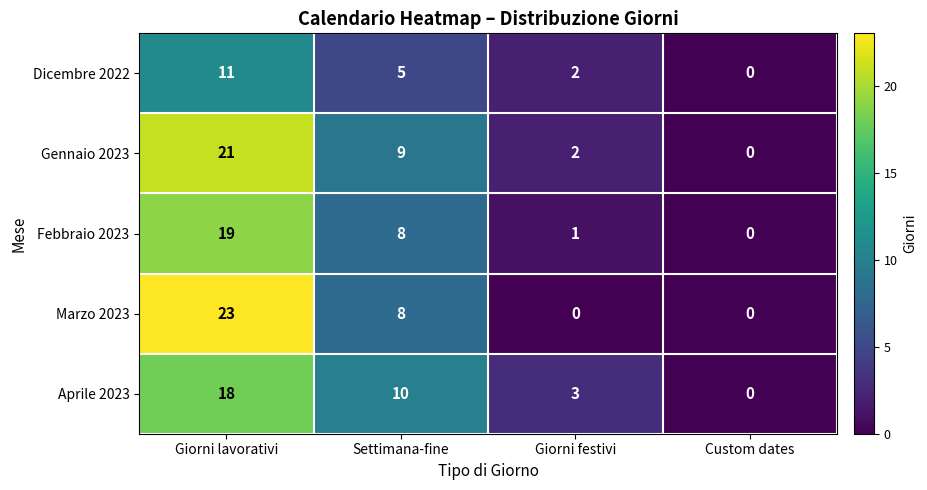

At which category is the sum across all series the highest?

Giorni lavorativi